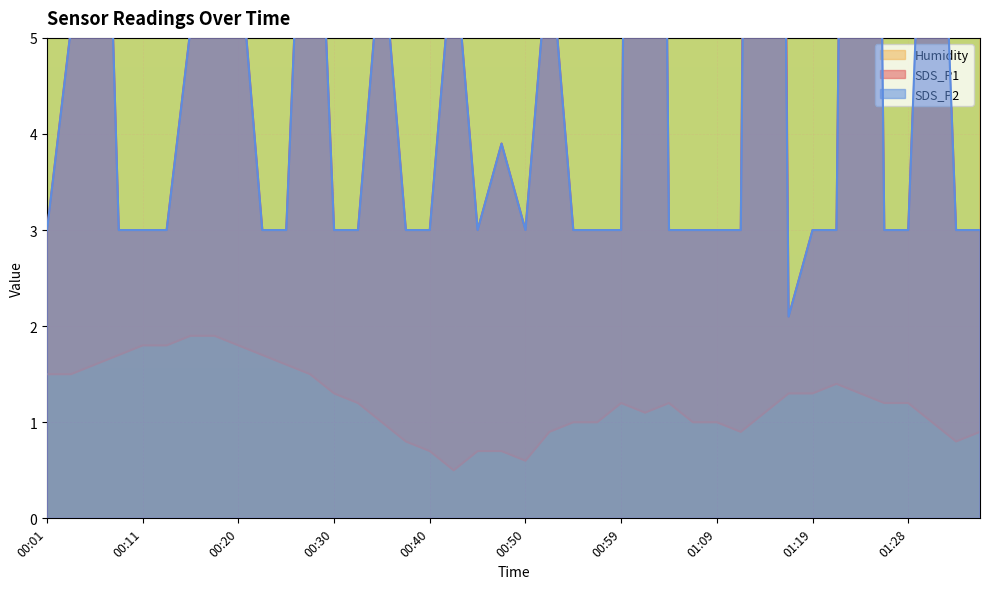

What is the lowest value of the Humidity series?

0.5